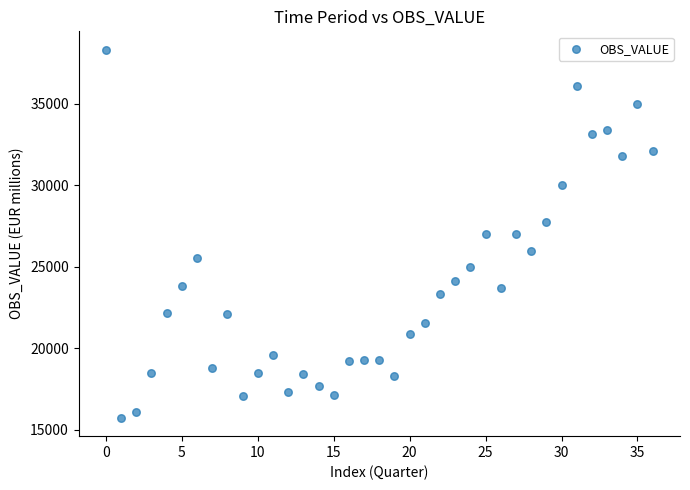

What is the range of Y values (max minus min)?

22576.4